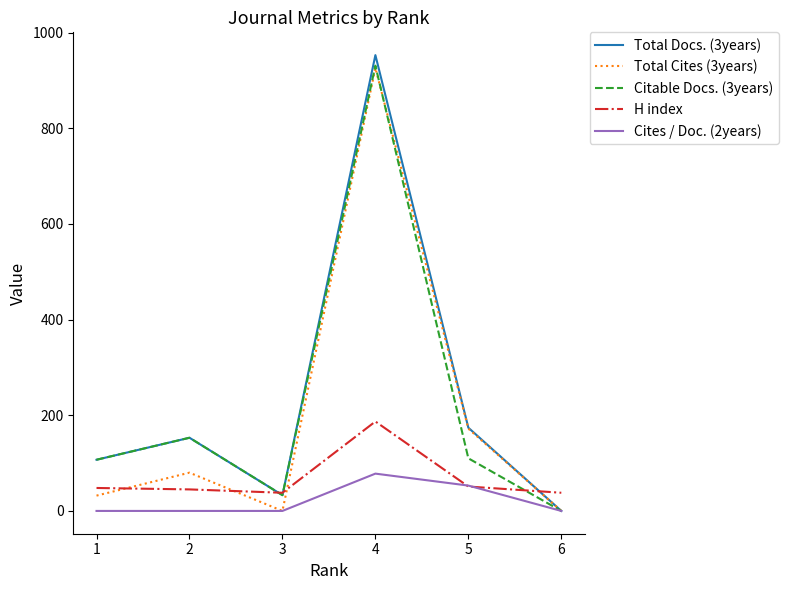

How many intersections are there between Total Cites (3years) and H index?

4